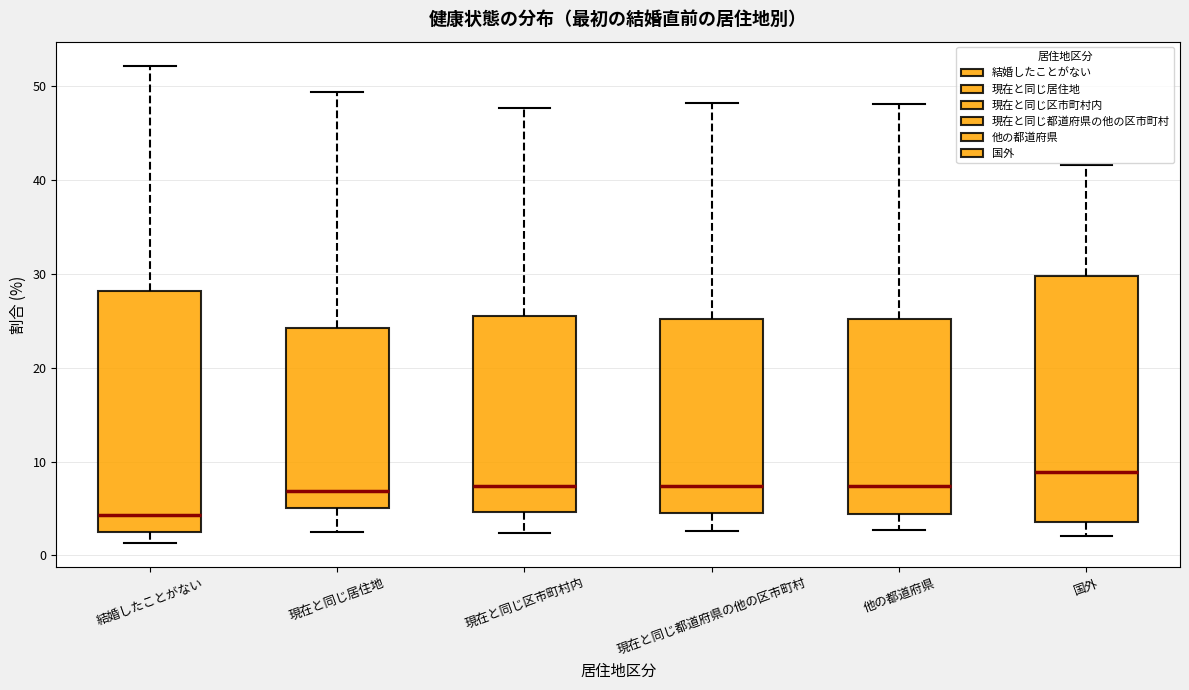

Reading left to right, read every box against the y-axis: the position of its median line, the range the box covers, and the ends of its whiskers. The values are not printed on the chart, so give them approximately, as read against the axis.

結婚したことがない: median 4, box 2 to 28, whiskers 1 to 52
現在と同じ居住地: median 7, box 5 to 24, whiskers 3 to 49
現在と同じ区市町村内: median 7, box 5 to 26, whiskers 2 to 48
現在と同じ都道府県の他の区市町村: median 7, box 4 to 25, whiskers 3 to 48
他の都道府県: median 7, box 4 to 25, whiskers 3 to 48
国外: median 9, box 4 to 30, whiskers 2 to 42